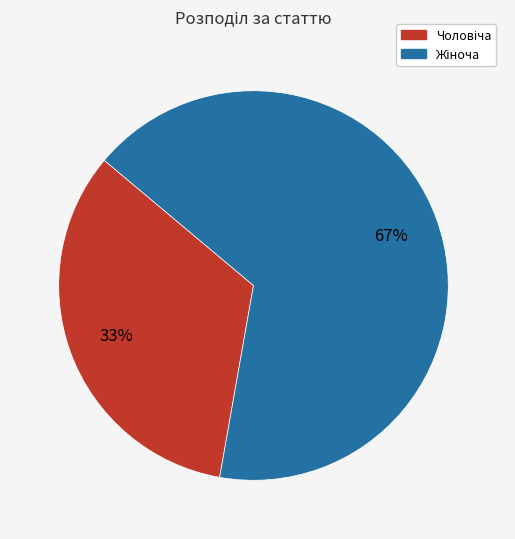

Is there a majority slice in this chart?

Yes